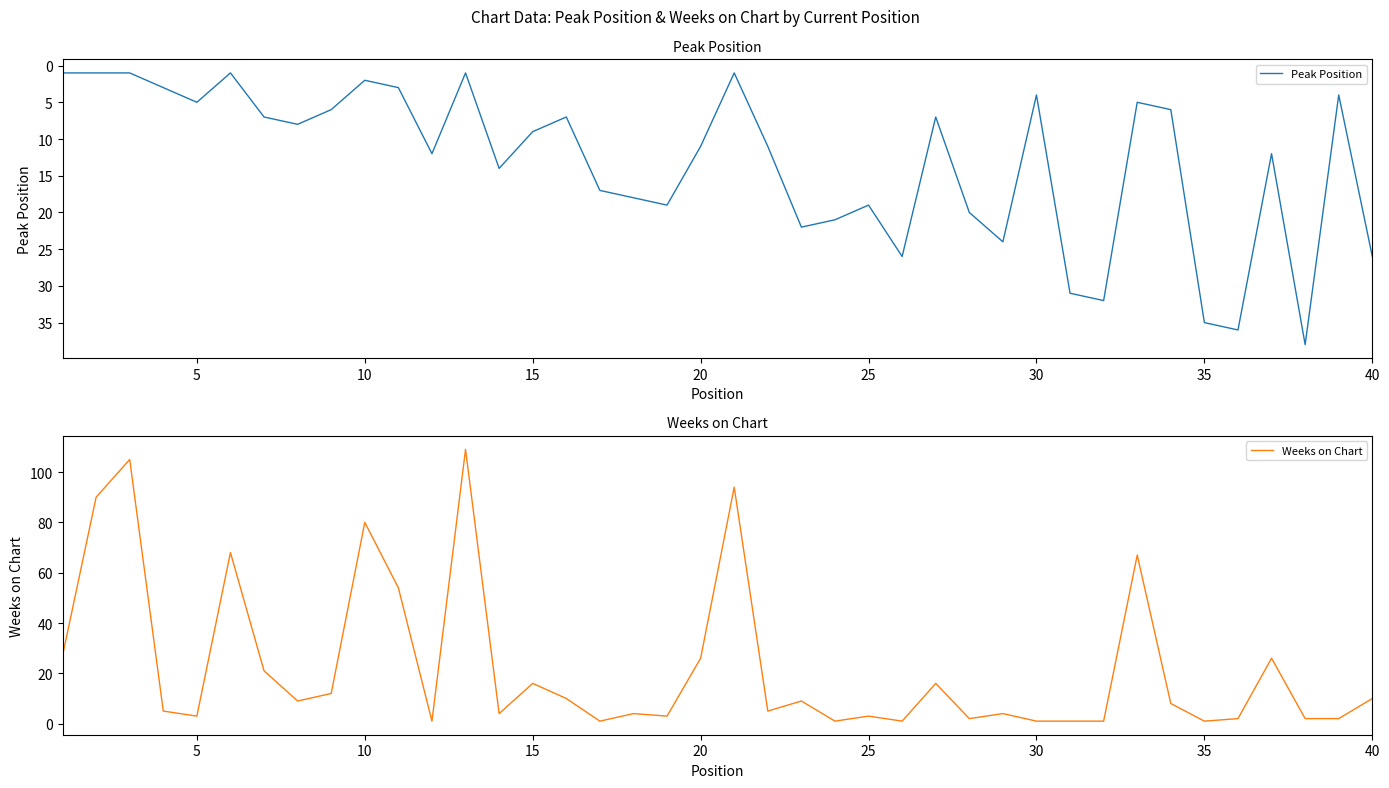

Is the value of Peak Position at 10 greater than the value of Weeks on Chart at 10?

No